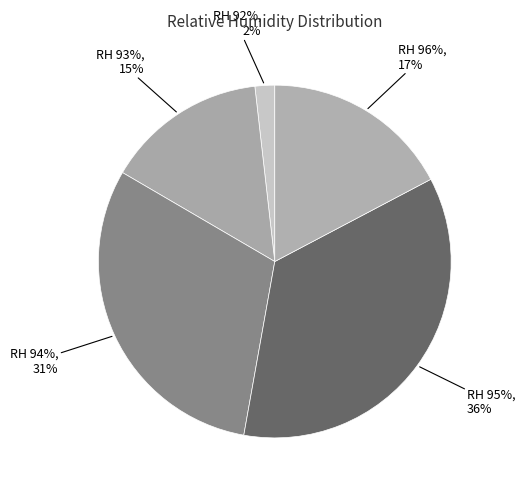

Combined, do RH 93% and RH 94% account for over 50%?

No